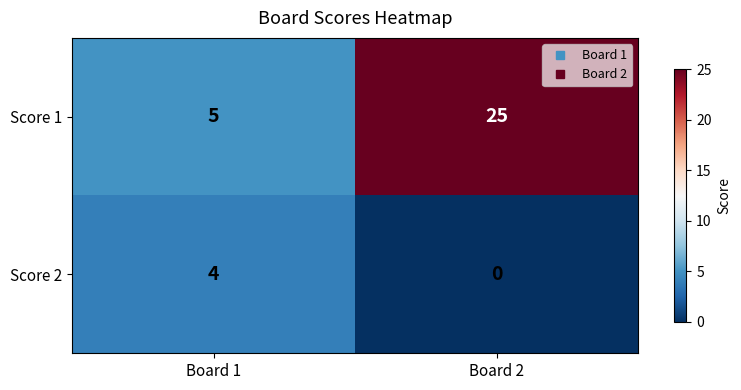

List the labels in order of Score 1 value, smallest first.

Board 1, Board 2